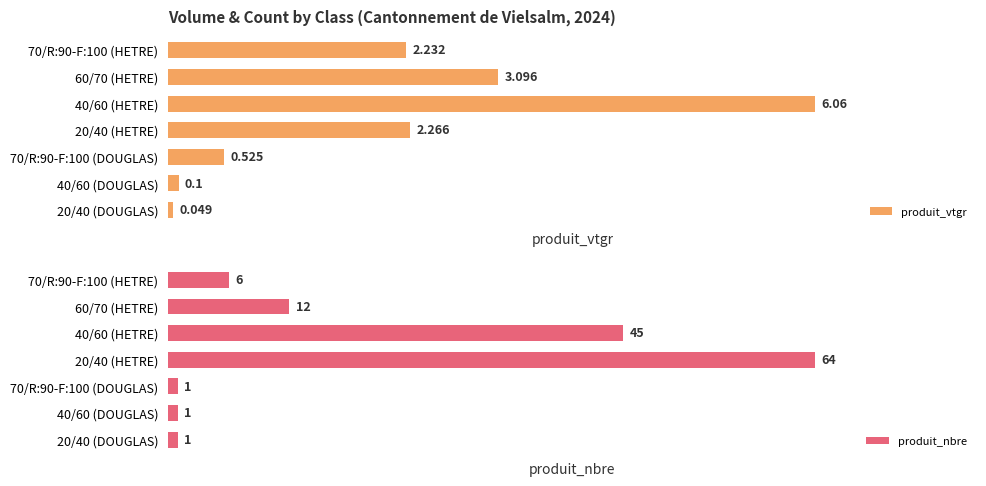

At which label does produit_nbre reach its peak?

20/40 (HETRE)